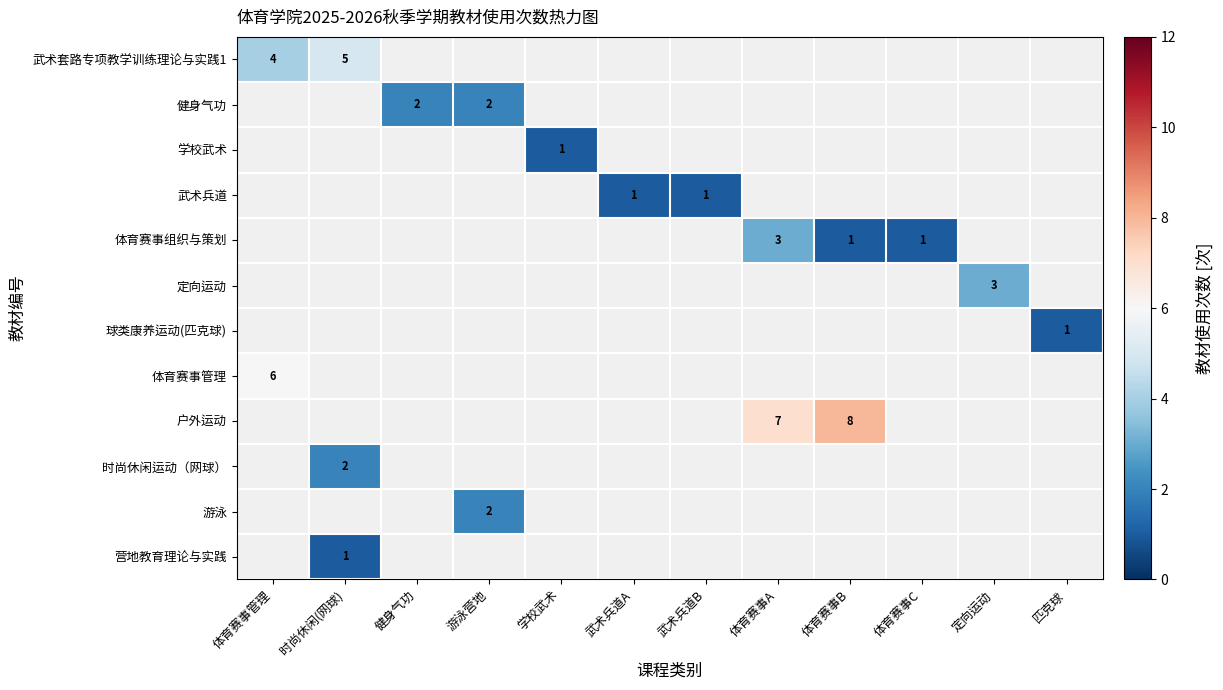

Which has a higher value, 匹克球 or 武术兵道B?

武术兵道B